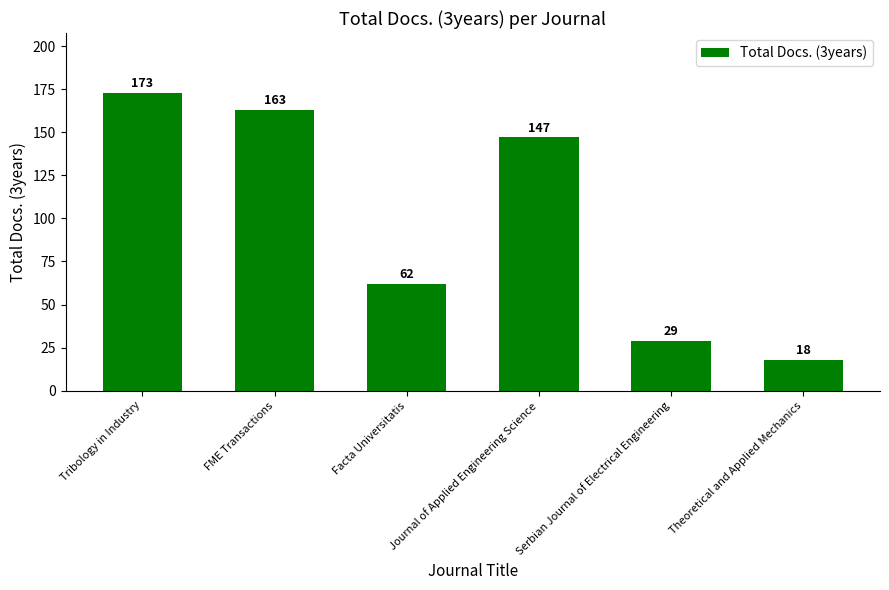

What is the change in value from Tribology in Industry to Theoretical and Applied Mechanics?

-155